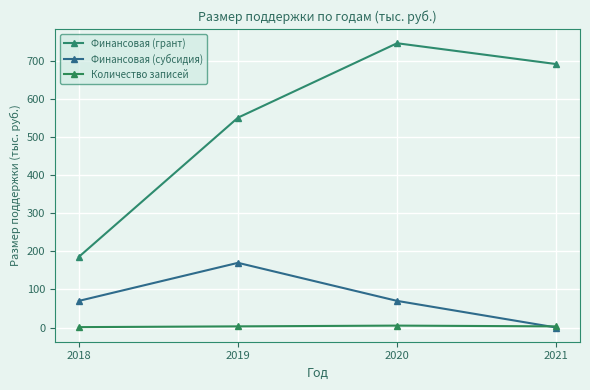

What is the greatest value displayed?

747.3